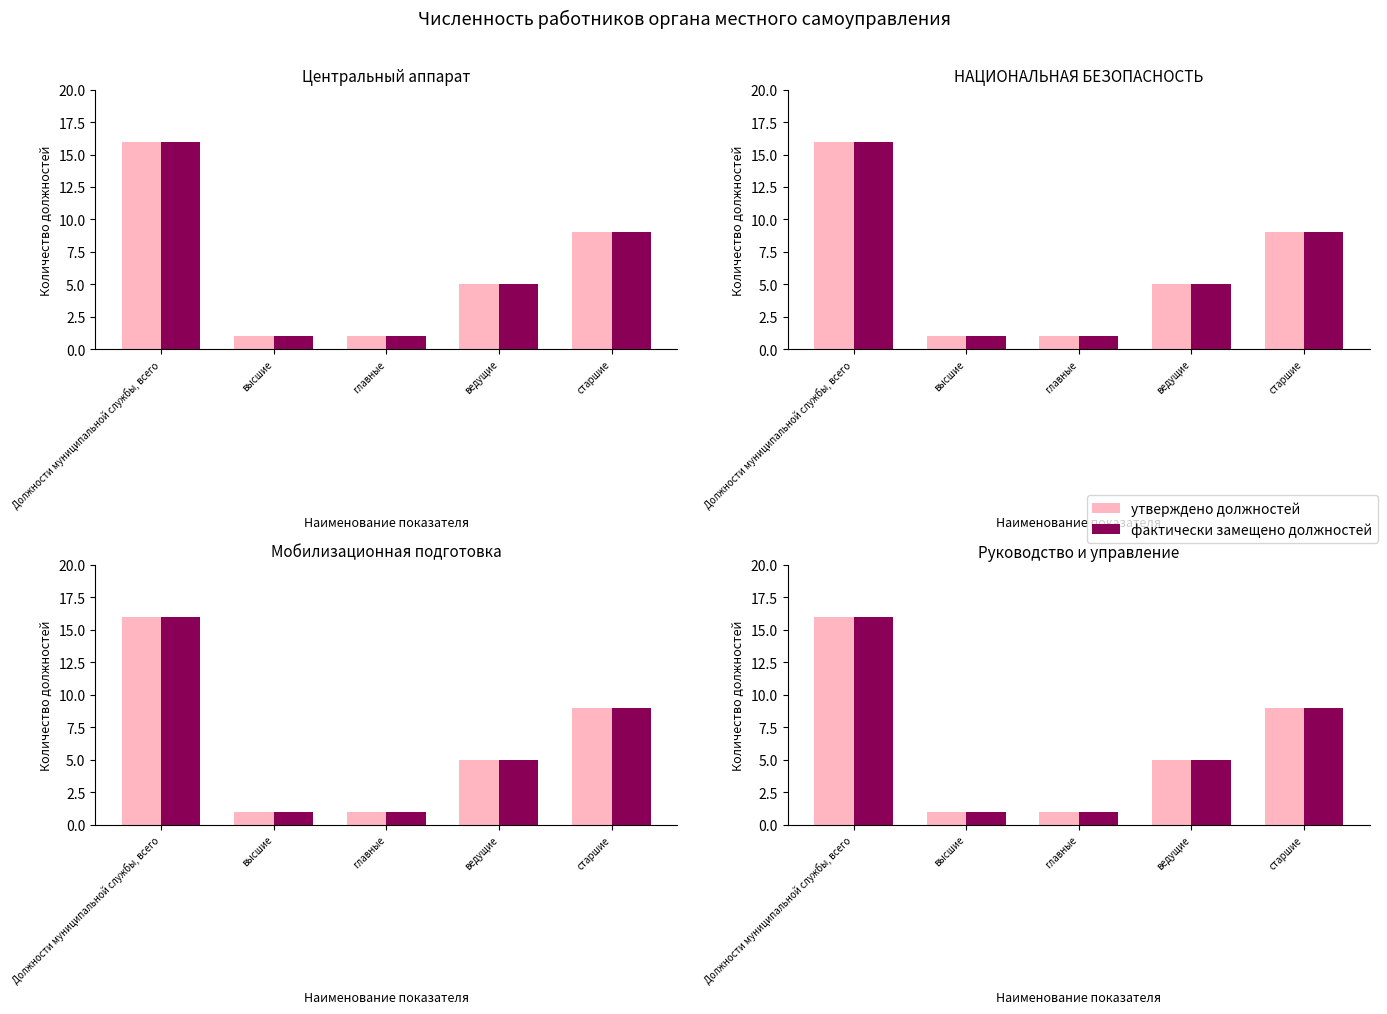

What is the difference between the second highest and minimum values in the утверждено должностей series?

8